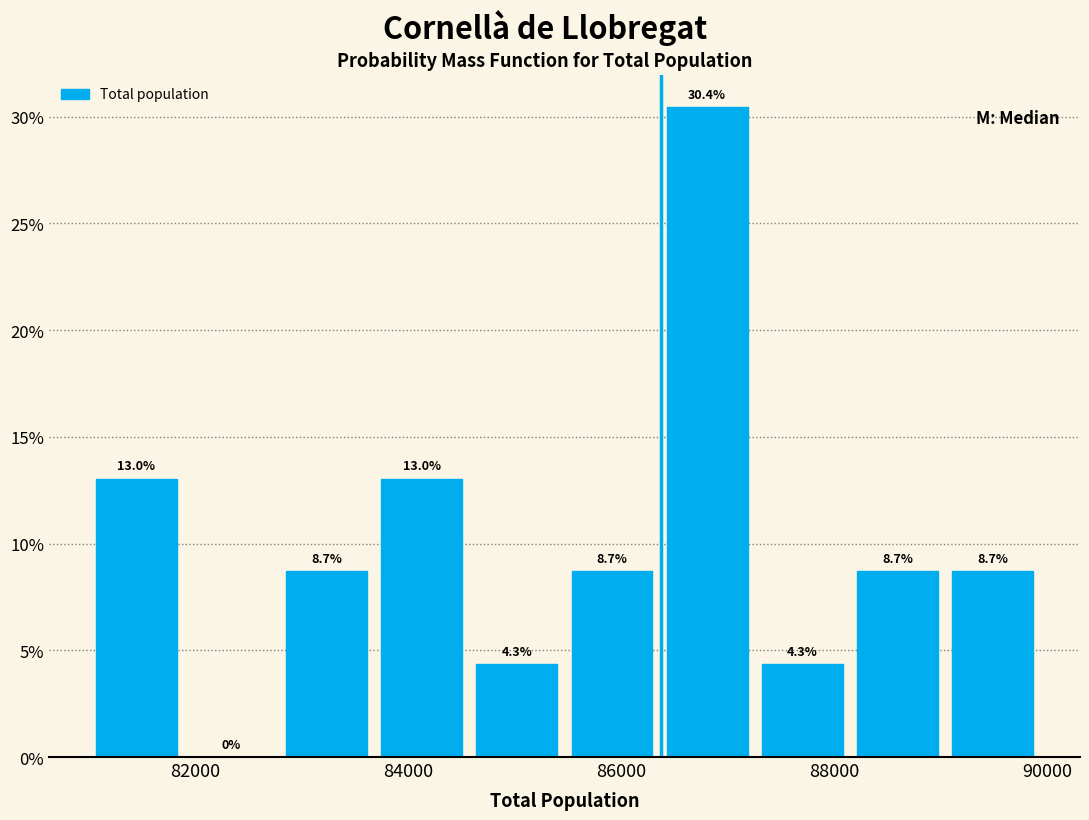

What is the height of the bar covering 84600 to 85400 on the x-axis? The bar edges are not printed on the chart, so give them approximately, as read against the axis.

4.3